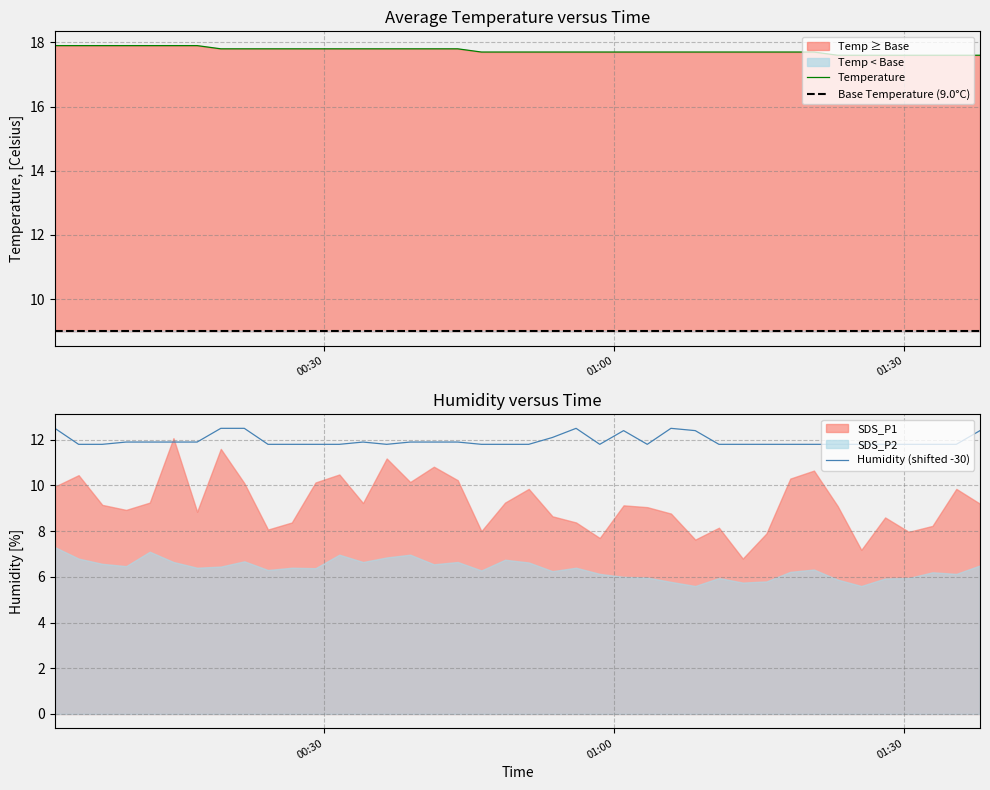

Where is Humidity nearest to the value 12?

SDS_P2